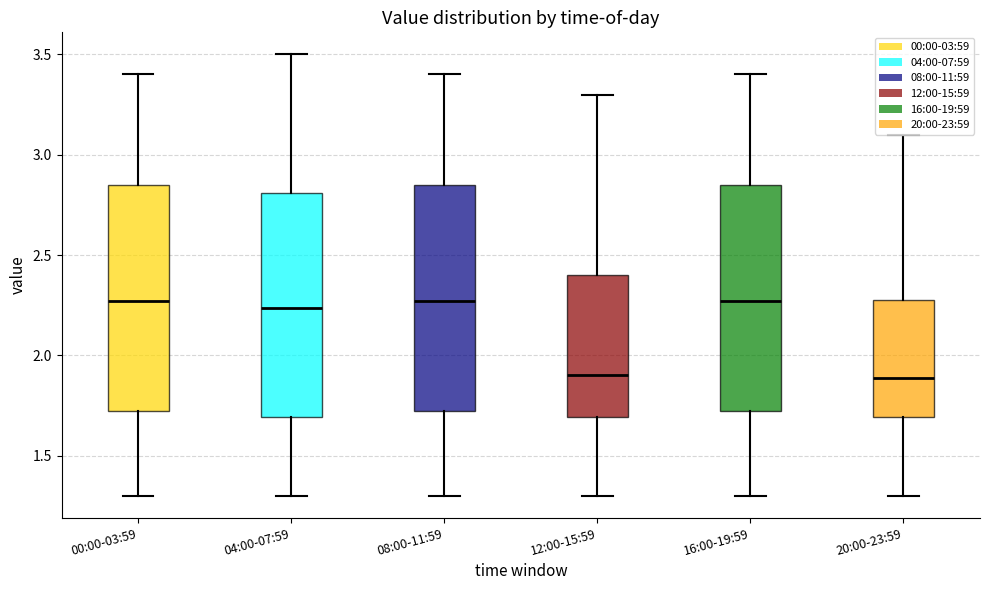

Reading left to right, transcribe this box plot: for each box, give where its median line is, the range the box spans, and where its two whiskers end, as read against the y-axis. The values are not printed on the chart, so give them approximately, as read against the axis.

00:00-03:59: median 2.25, box 1.70 to 2.85, whiskers 1.30 to 3.40
04:00-07:59: median 2.25, box 1.70 to 2.80, whiskers 1.30 to 3.50
08:00-11:59: median 2.25, box 1.70 to 2.85, whiskers 1.30 to 3.40
12:00-15:59: median 1.90, box 1.70 to 2.40, whiskers 1.30 to 3.30
16:00-19:59: median 2.25, box 1.70 to 2.85, whiskers 1.30 to 3.40
20:00-23:59: median 1.90, box 1.70 to 2.30, whiskers 1.30 to 3.10